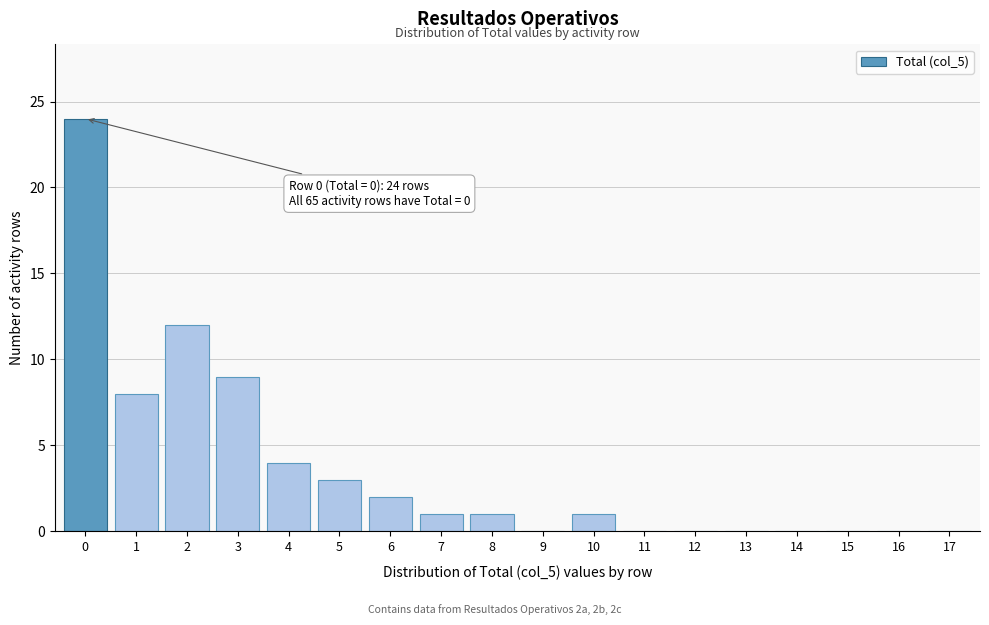

Reading right to left, list all the values displayed in this chart.

17=0	16=0	15=0	14=0	13=0	12=0	11=0	10=1	9=0	8=1	7=1	6=2	5=3	4=4	3=9	2=12	1=8	0=24